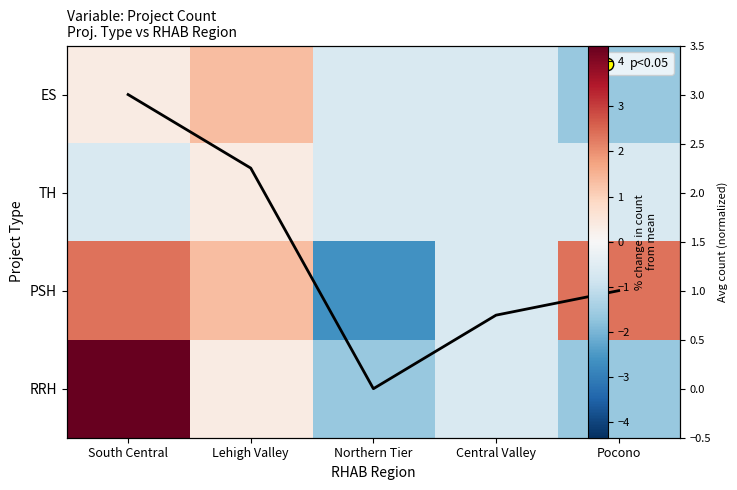

Is it true that ES equals 0.4 at South Central?

True